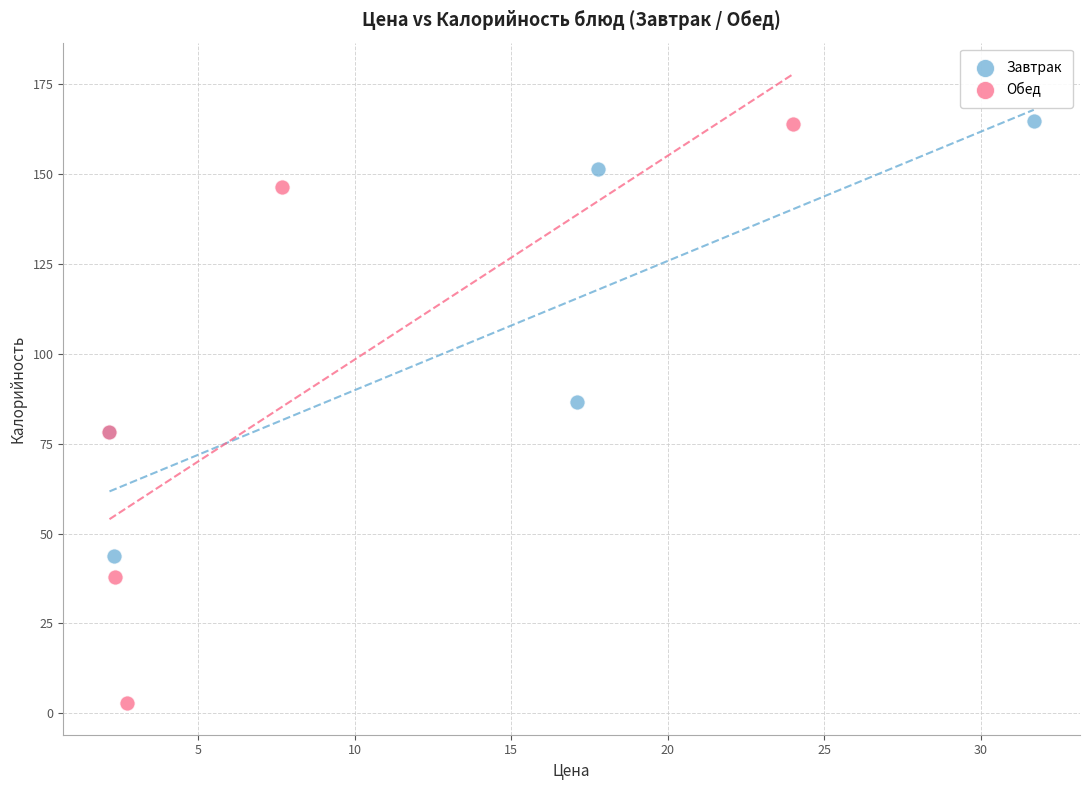

Which series contains the lowest Y value?

Обед